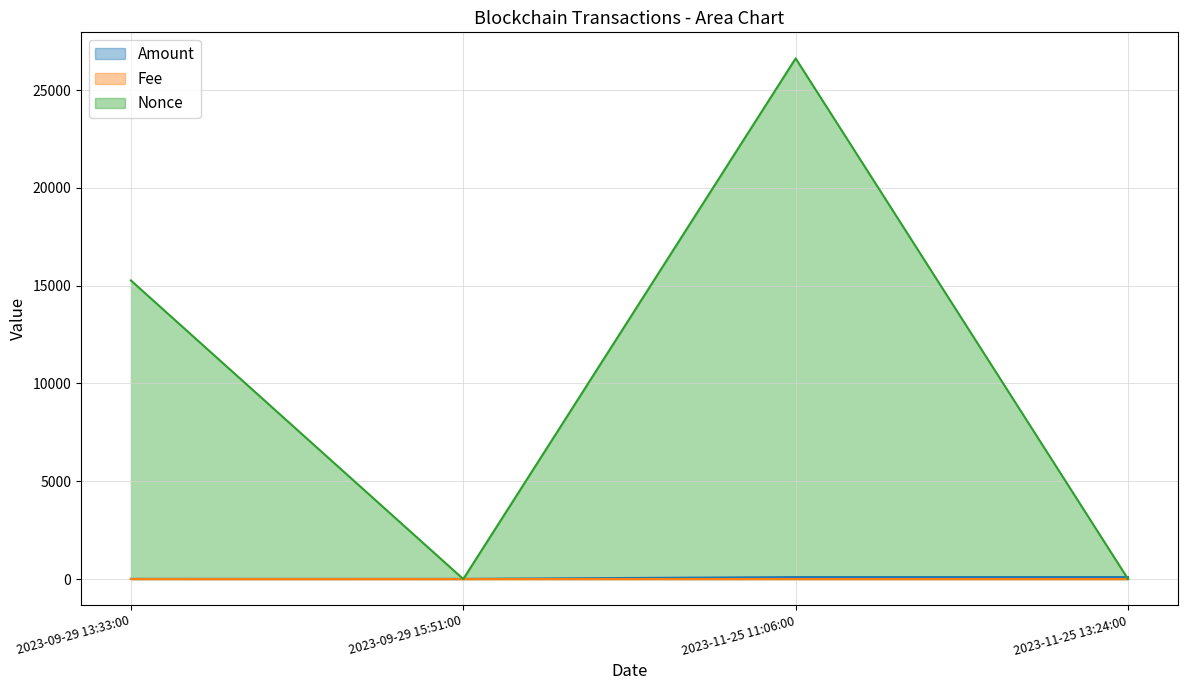

Reading right to left, list all the values displayed in this chart.

Amount: 99.2	99.4	8.2	9.2
Fee: 0.2	0.3	0.0	0.0
Nonce: 1.0	26620.0	0.0	15266.0